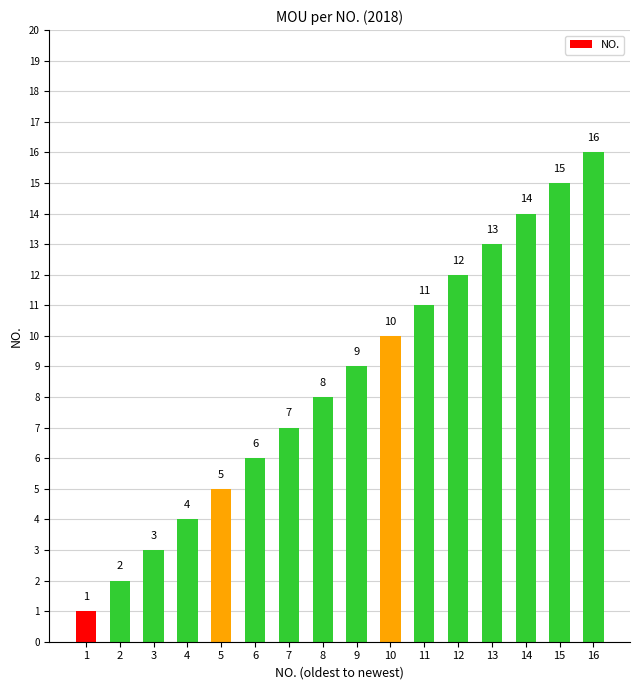

True or false: the data shows 9 at 9.

True